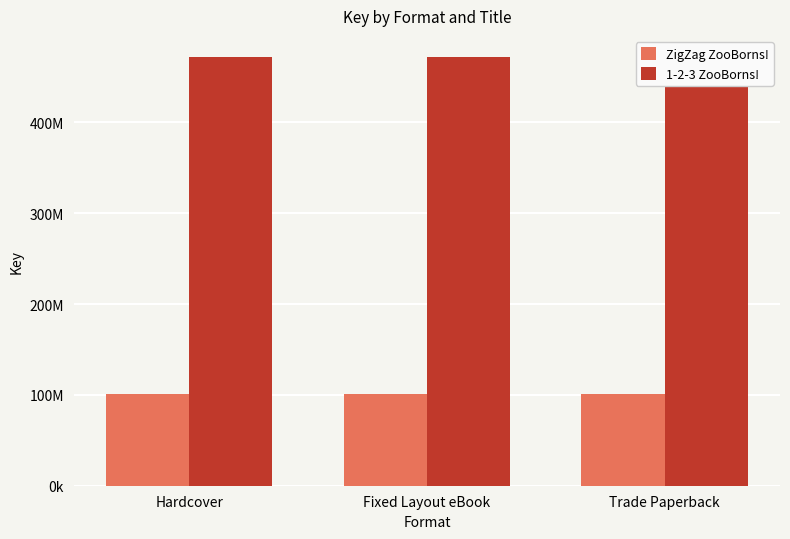

What is the label of the 3rd bar from the left?

Trade Paperback